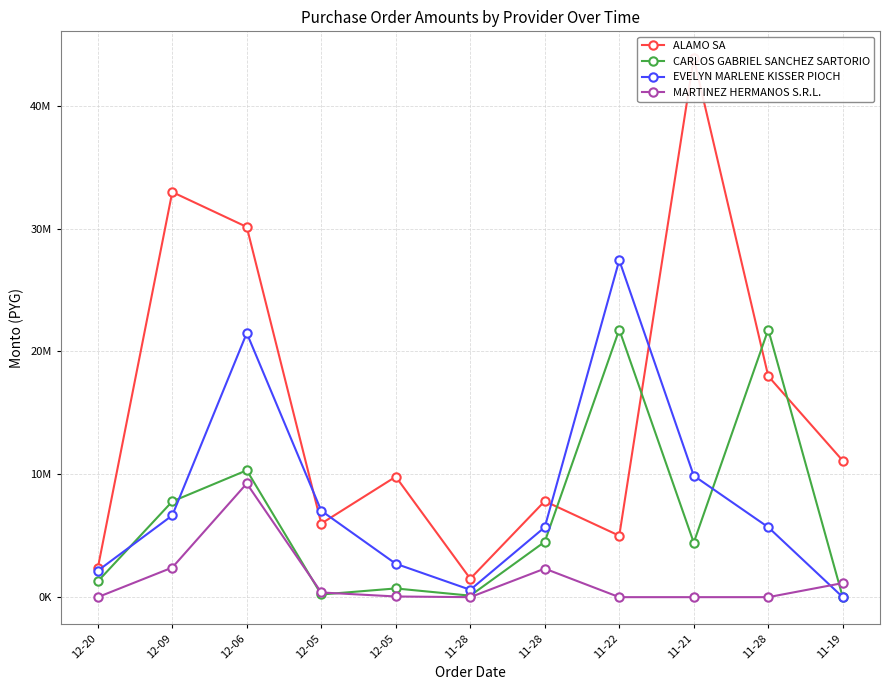

Is it true that EVELYN MARLENE KISSER PIOCH equals -15725537 at 11-19?

False